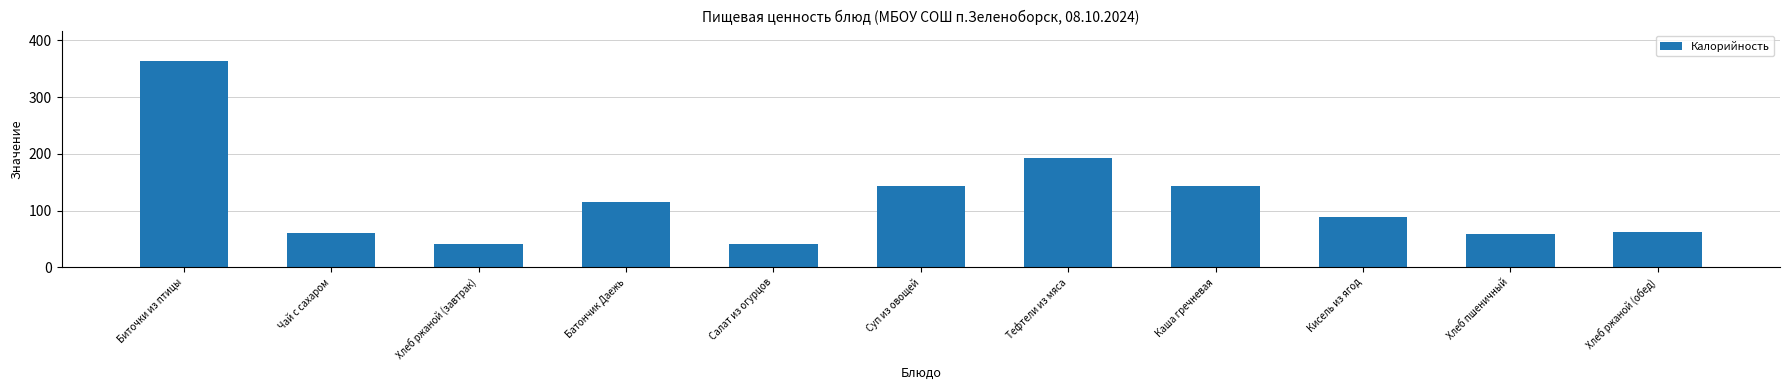

What is the average value?

119